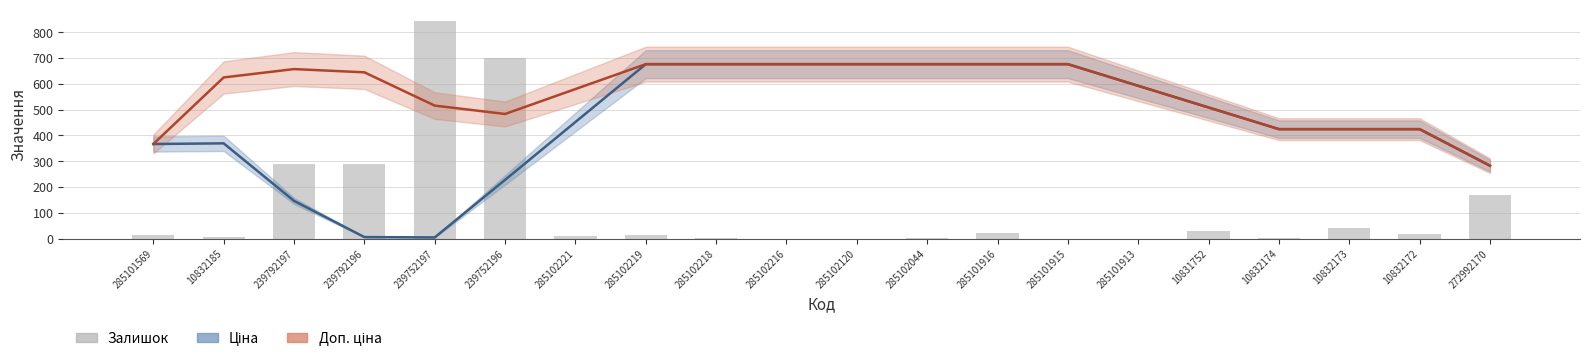

At which category is the sum across all series the highest?

239752196